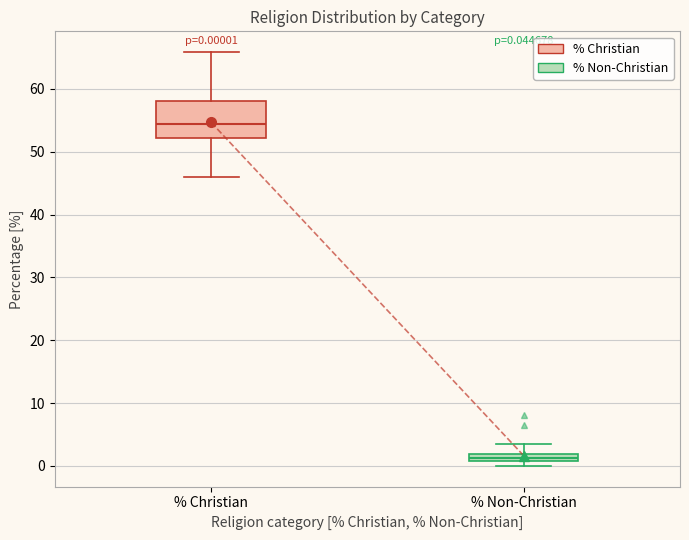

Comparing the boxes themselves (not the whiskers), which one is the tallest?

% Christian